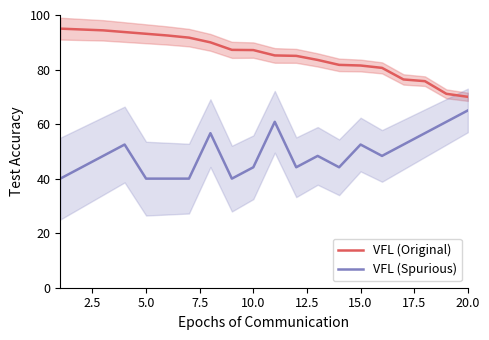

What is the difference between the maximum and minimum values in the VFL (Original) series?

25.0